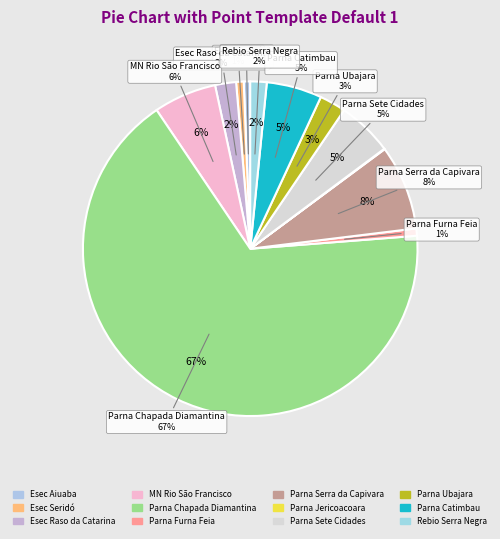

Does Parna Chapada Diamantina account for over 50% of the chart?

Yes